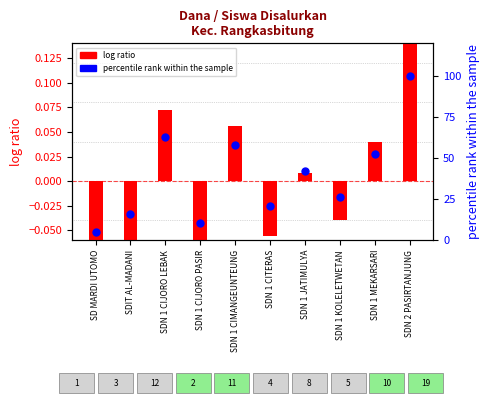

At which category is the sum across all series the highest?

SDN 2 PASIRTANJUNG